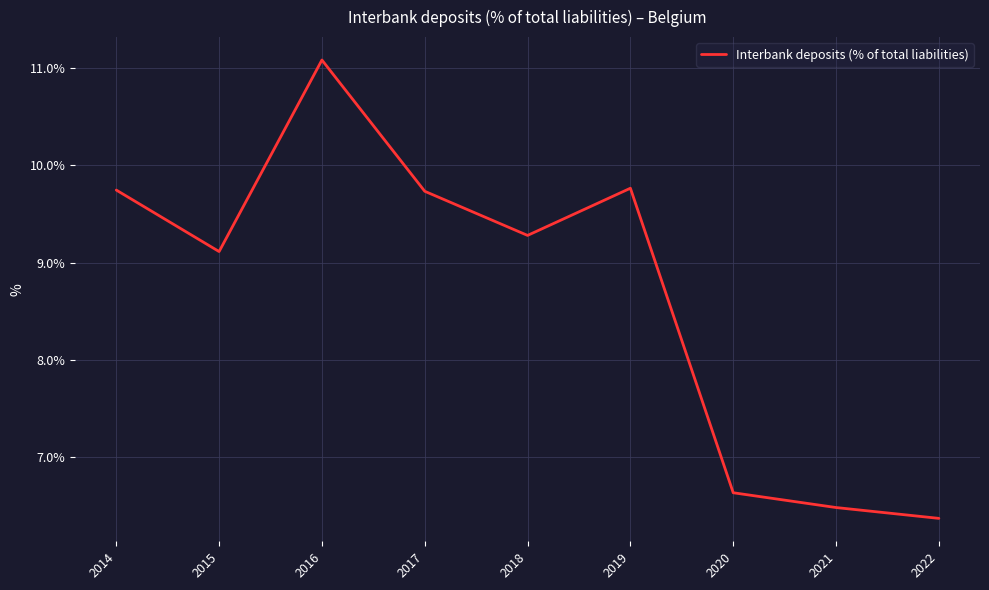

The chart shows a value of 2.6 at 2017. True or false?

False